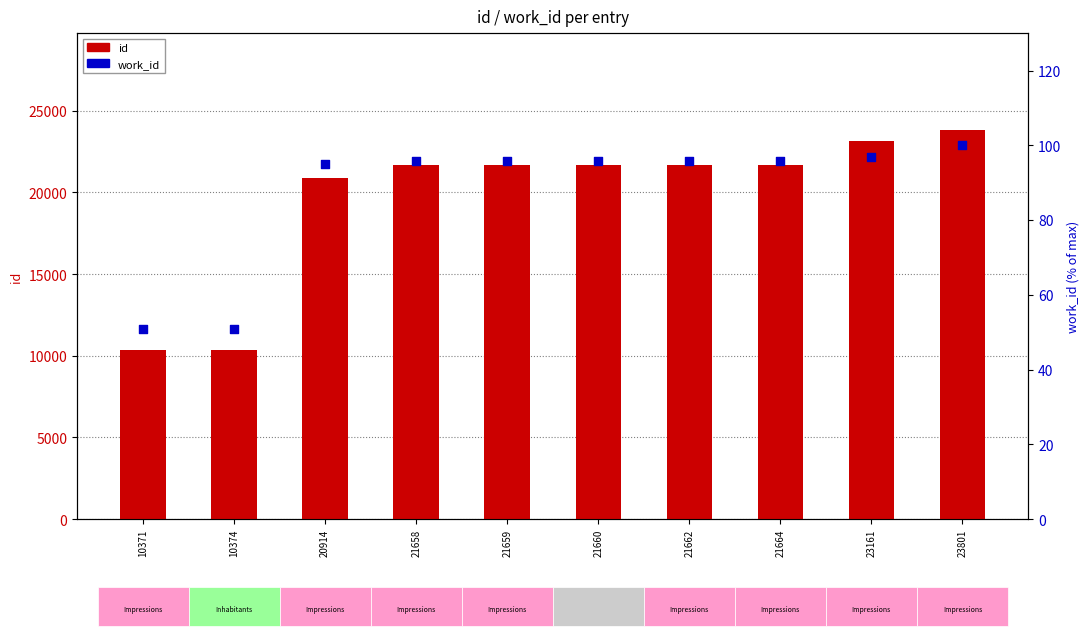

Which series contains the lowest Y value?

work_id